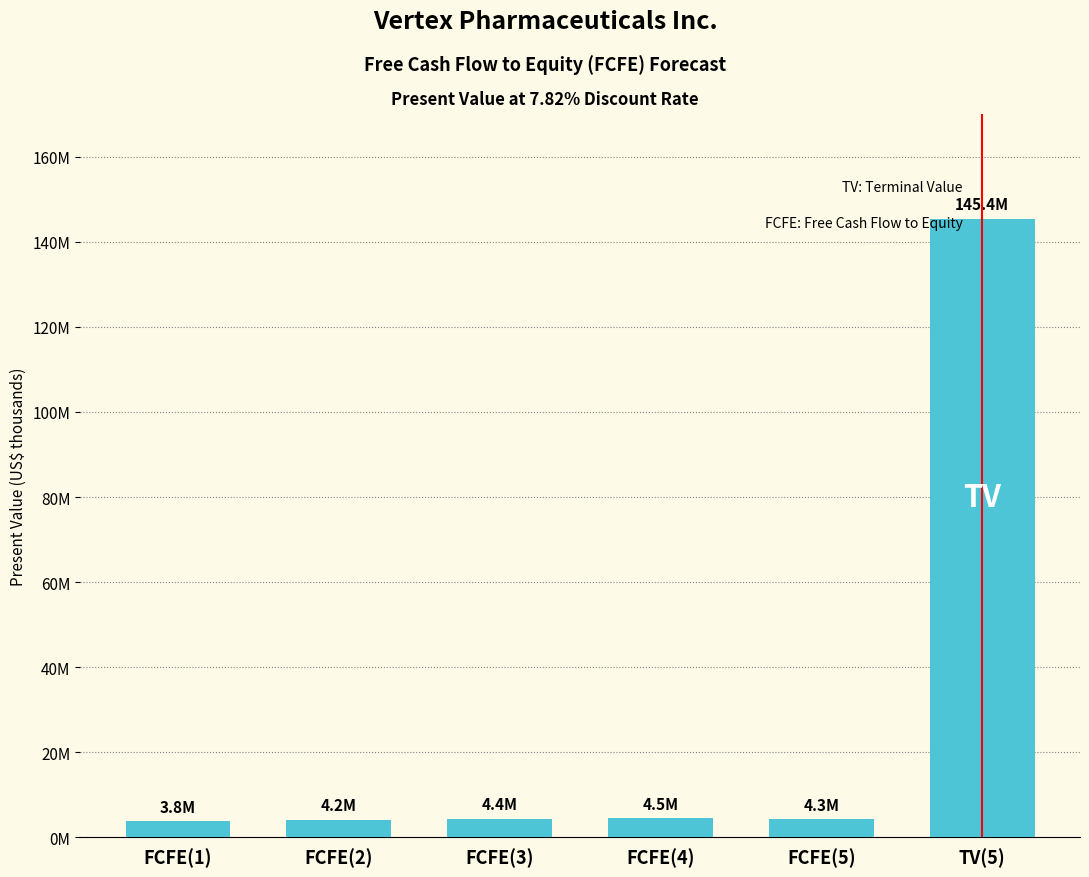

True or false: the data shows 3776208 at FCFE(1).

True